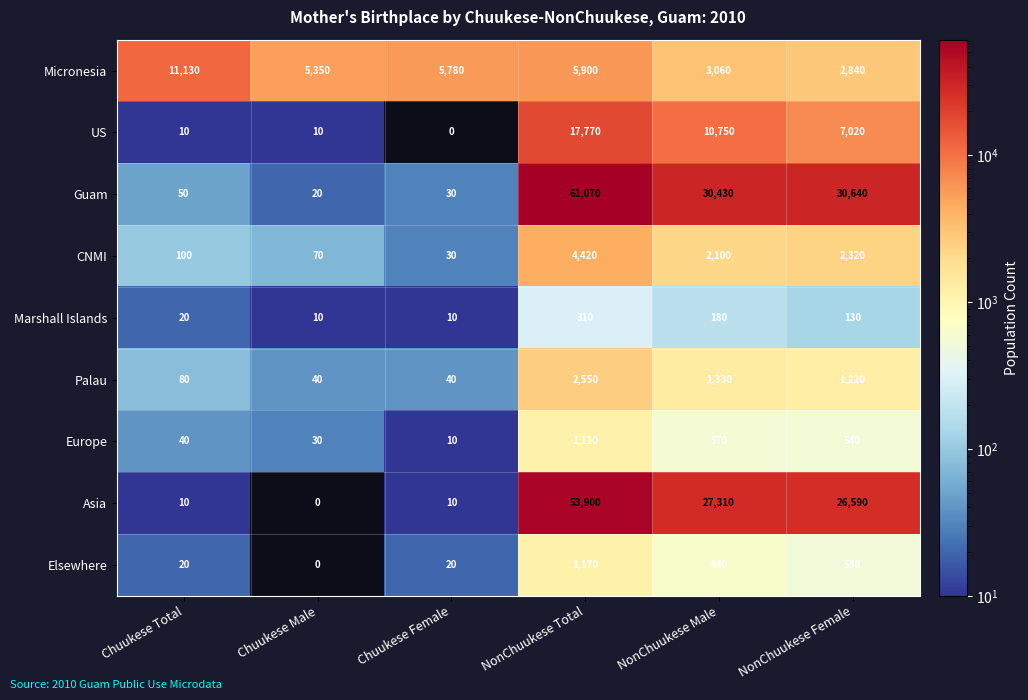

True or false: Palau has a value of 40 at Chuukese Male.

True